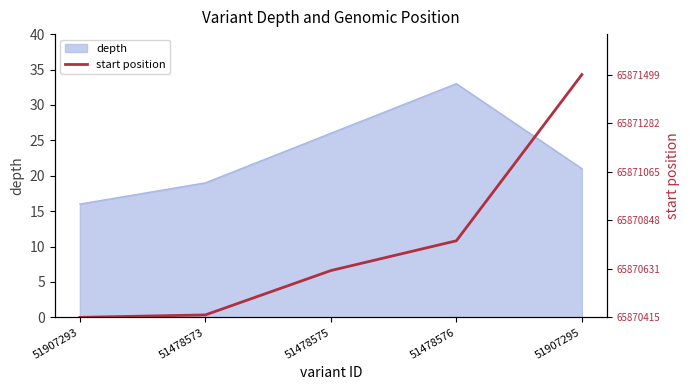

At which label is depth closest to 24?

51478575